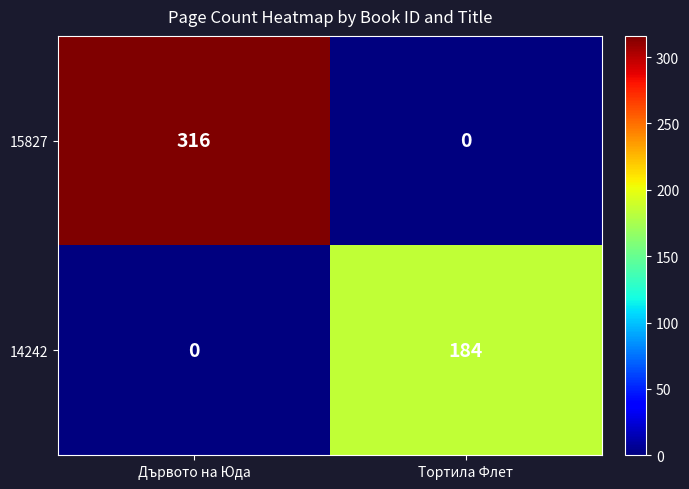

Which category has the lowest value in the 14242 series?

Дървото на Юда